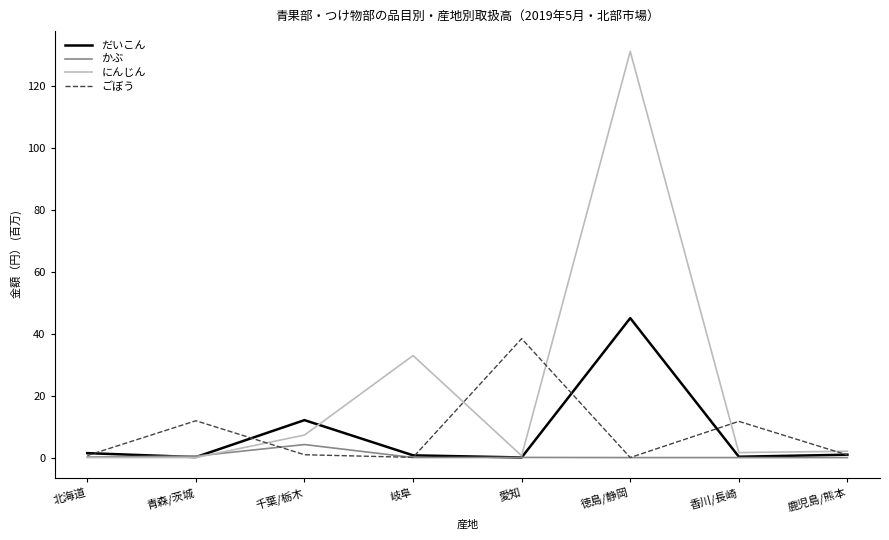

Which series has the largest range (max minus min)?

にんじん